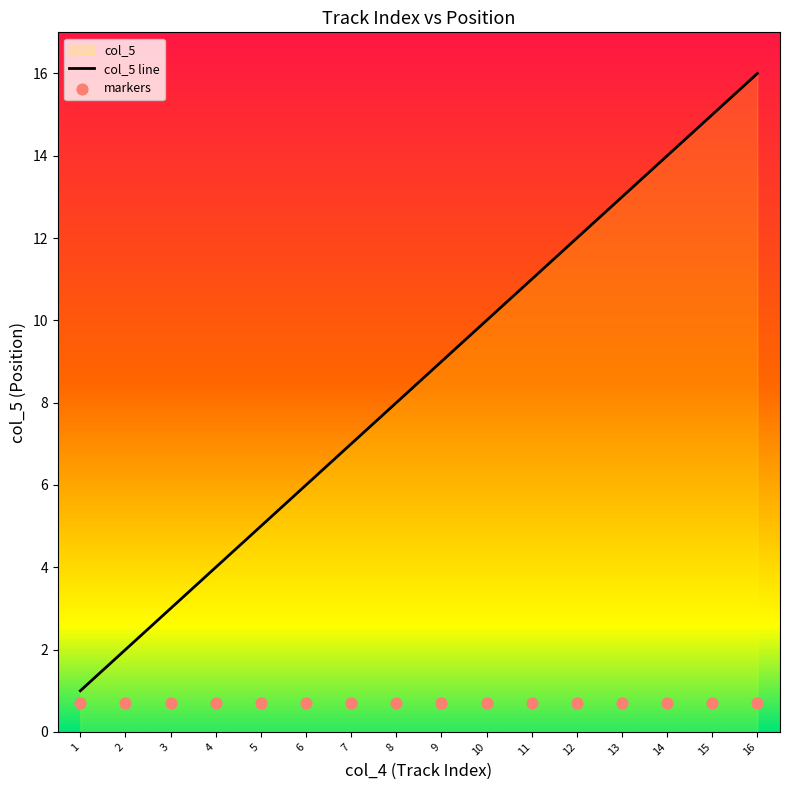

What is the total value across all series at 11?

11.7